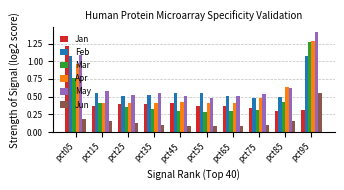

At which category is the sum across all series the highest?

pct95